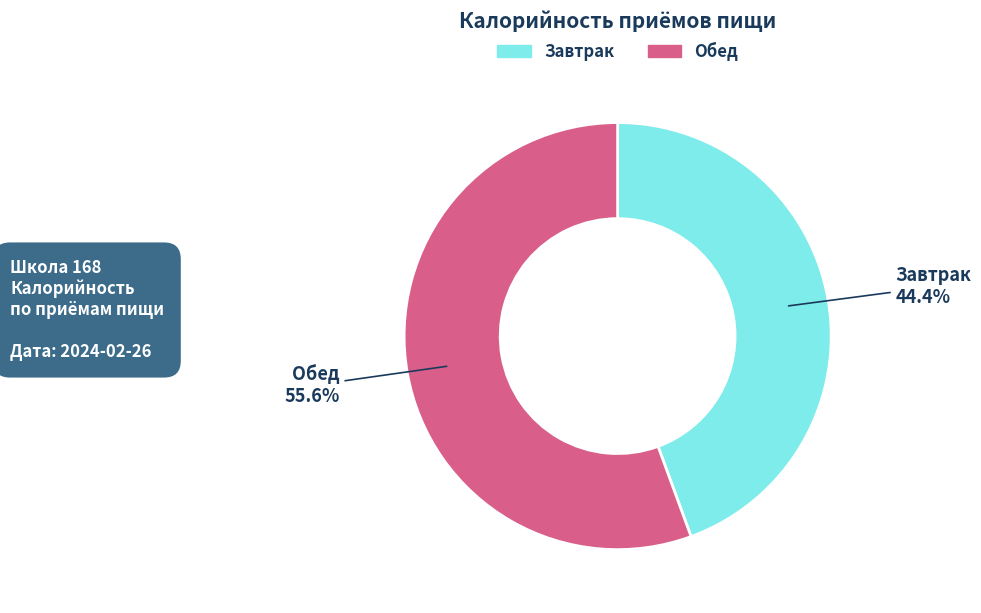

What percentage is the Обед slice, to the nearest percent?

56%